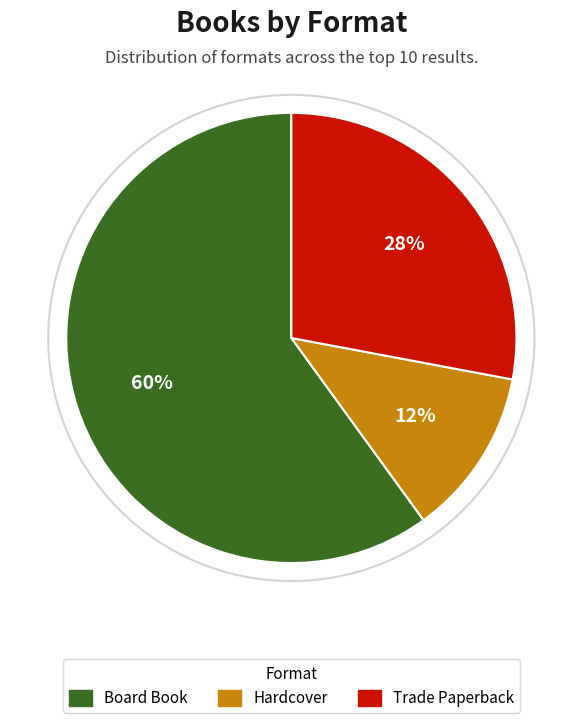

Is there a majority slice in this chart?

Yes